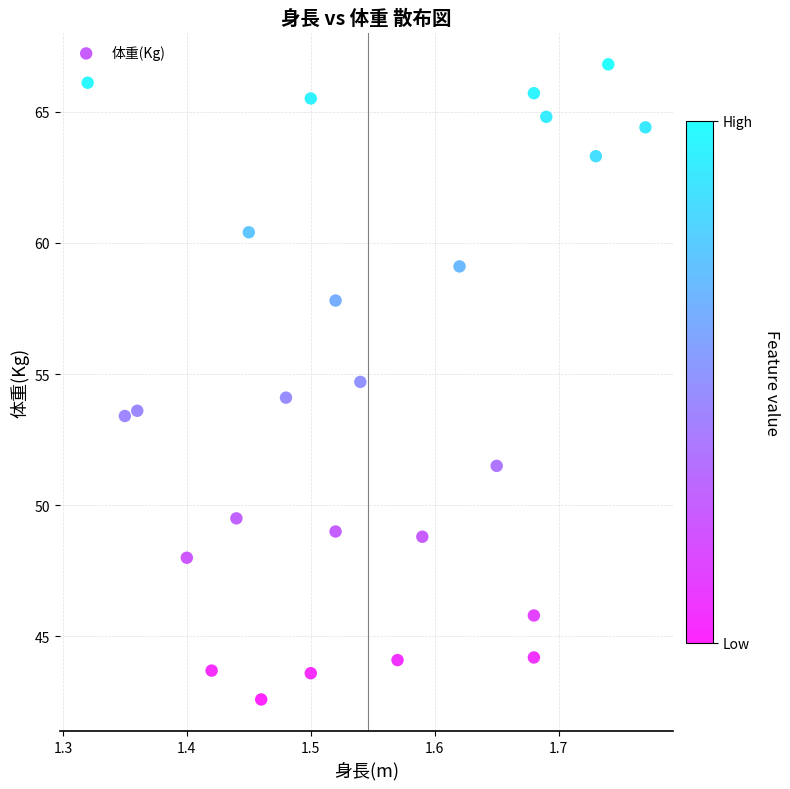

What is the range of Y values (max minus min)?

24.2